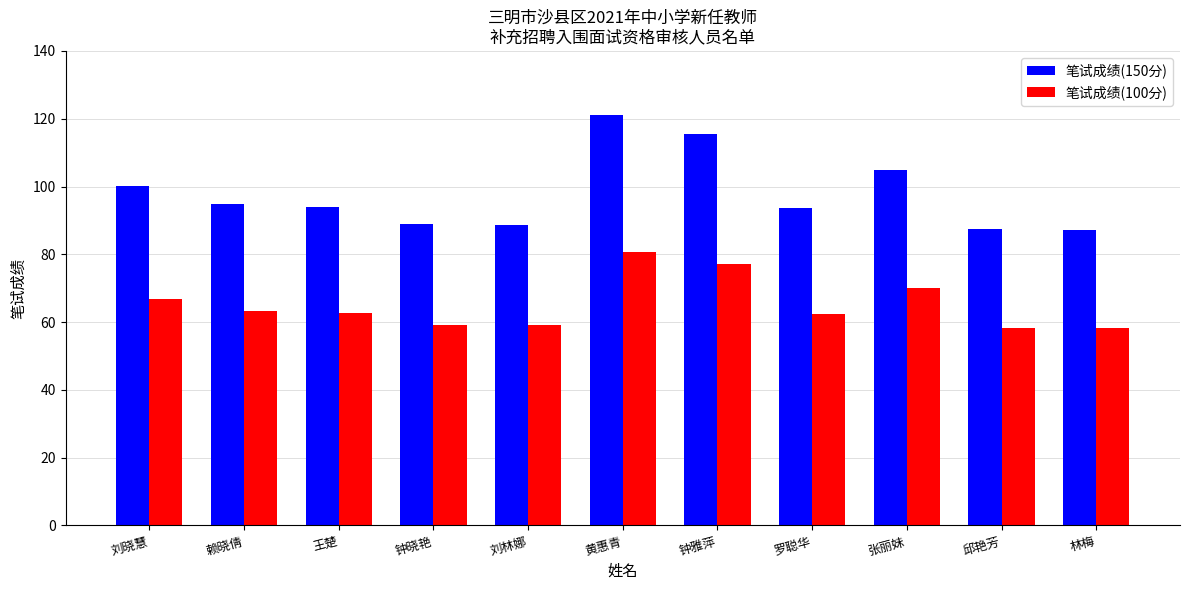

Is it true that 笔试成绩(100分) equals 77.1 at 钟雅萍?

True